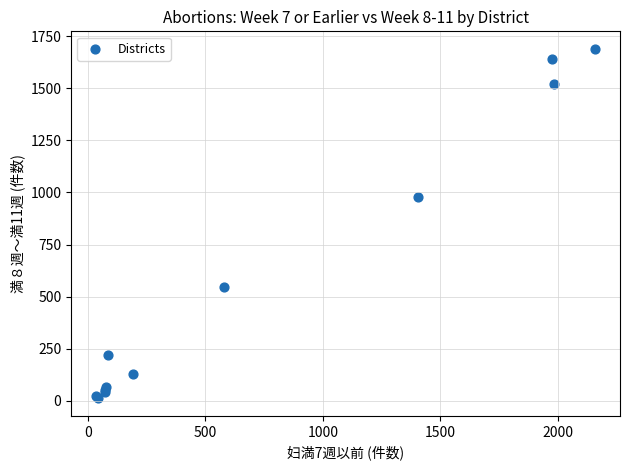

What Y value in the scatter plot is closest to 850?

976